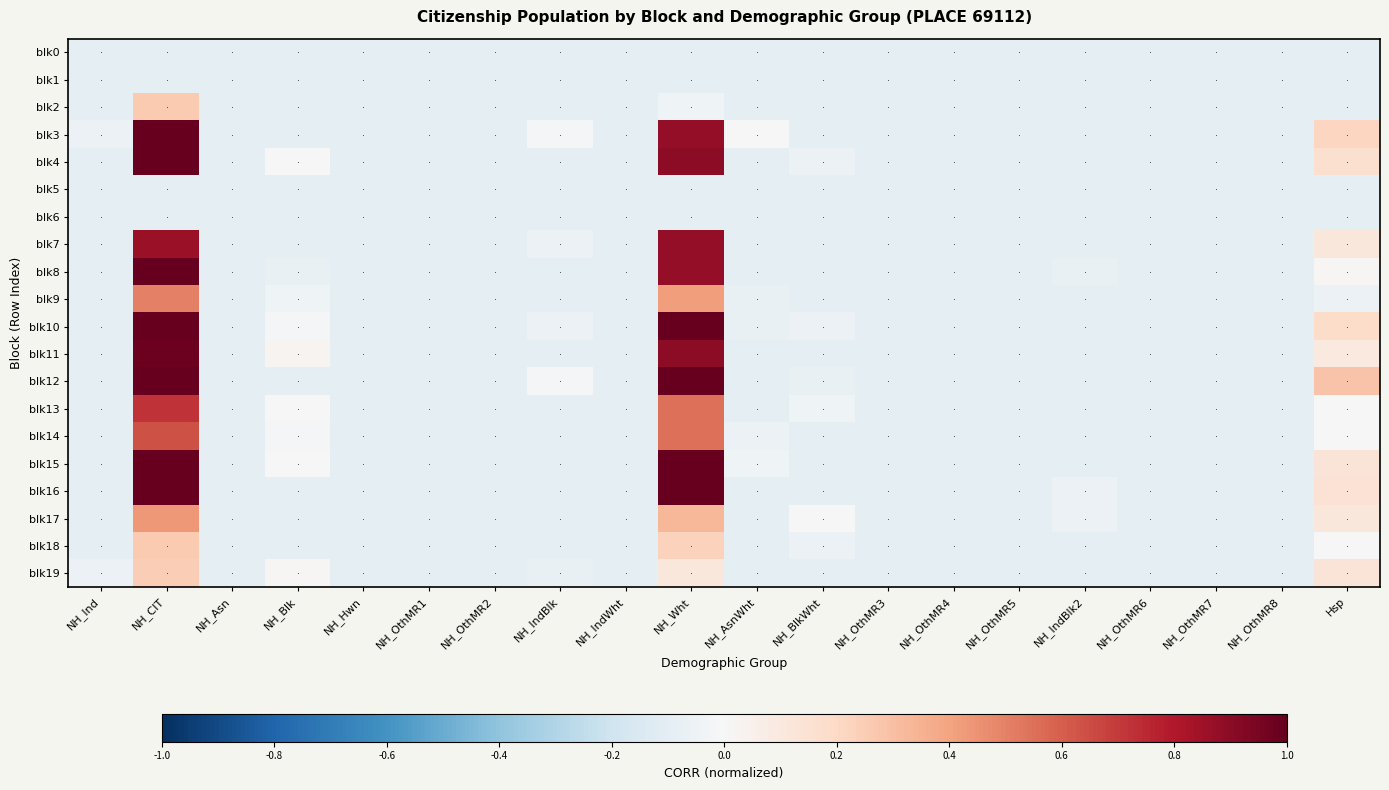

Count the number of categories in the chart.

20